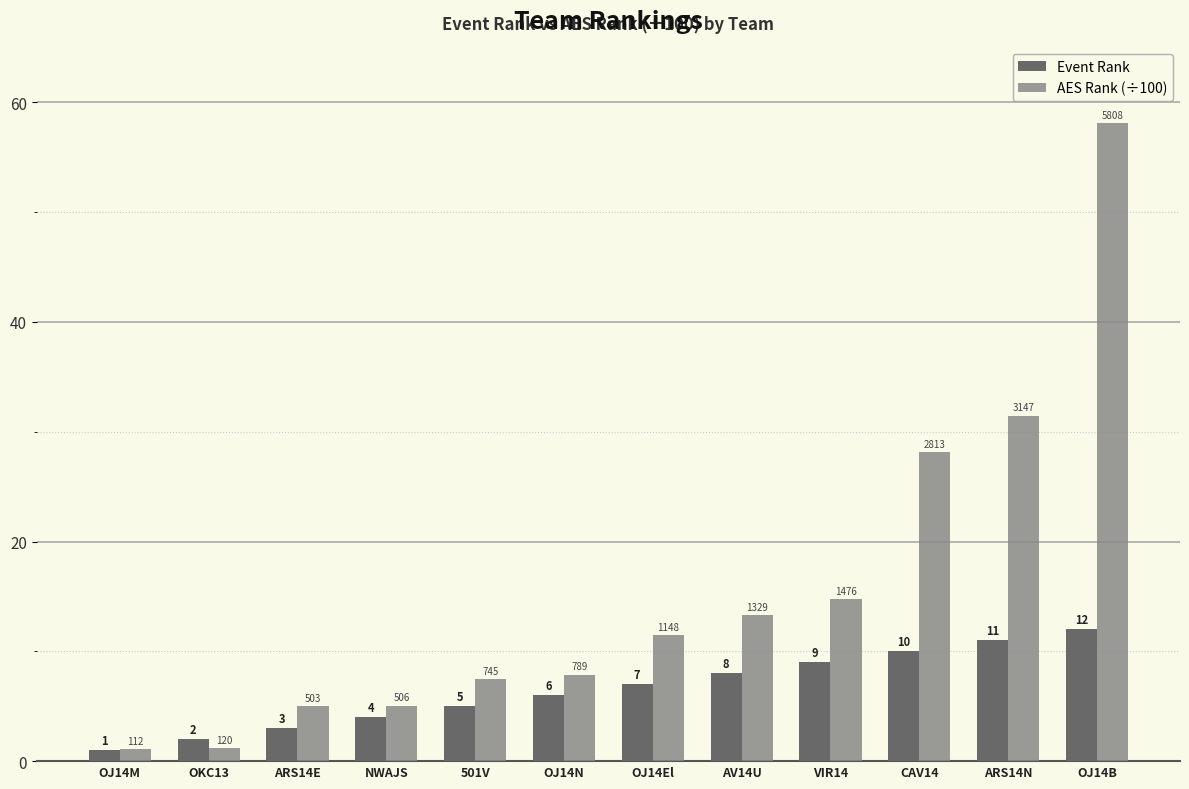

What is the smallest value displayed?

1.0